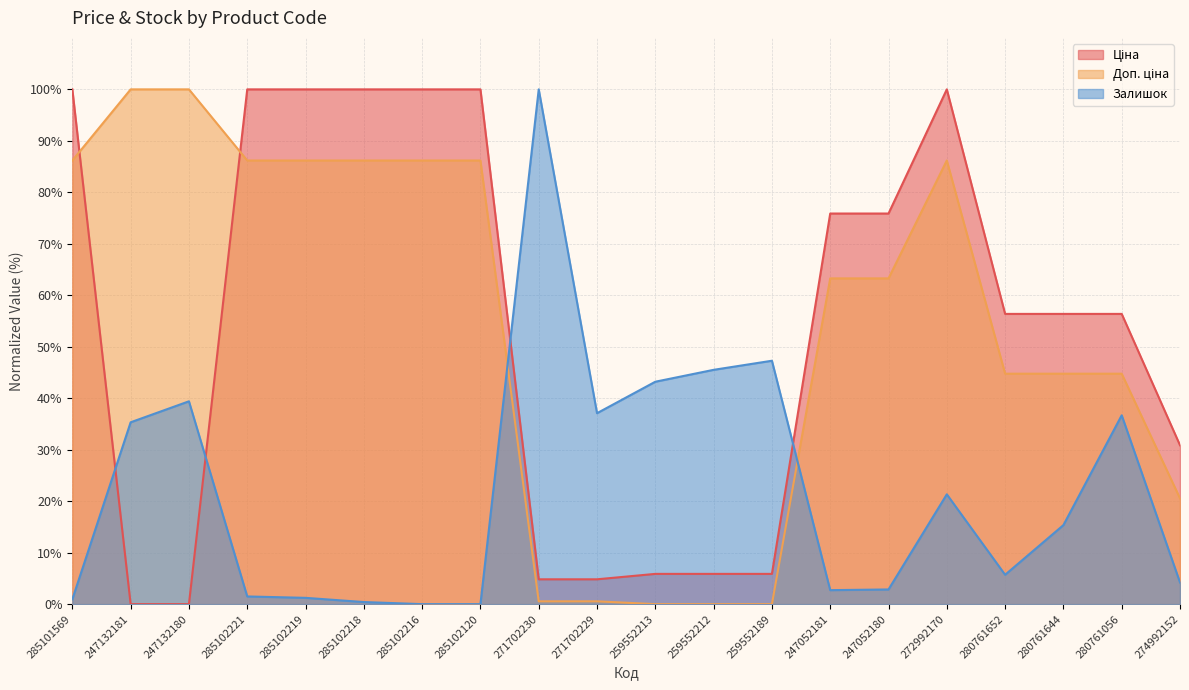

What is the value of the Залишок point at the 9th from the left?

100.0